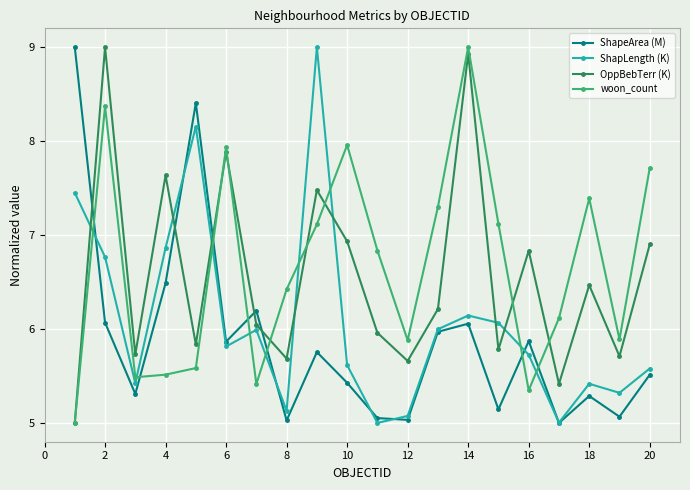

How many interior local peaks does the OppBebTerr (K) series have?

7